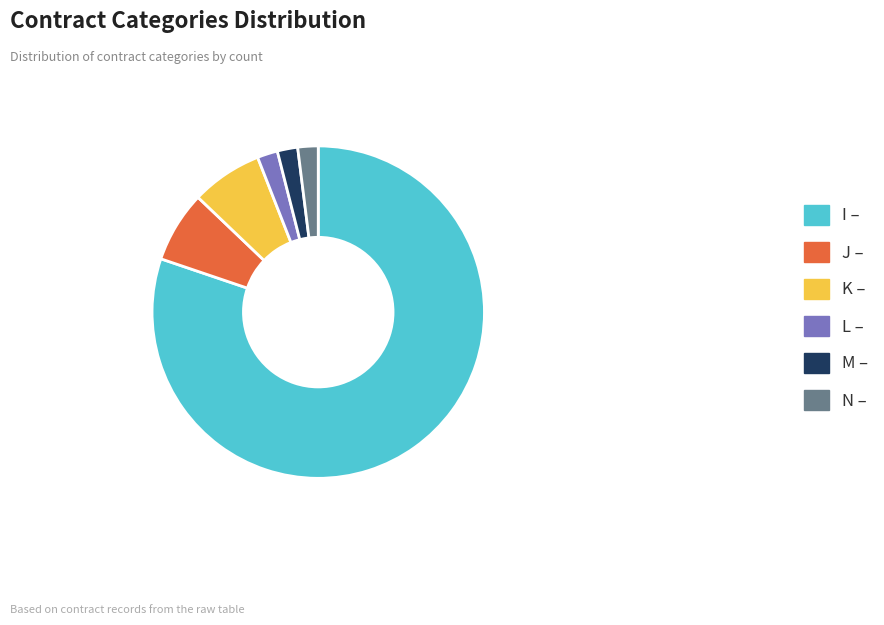

Combined, do I – and K – account for over 50%?

Yes